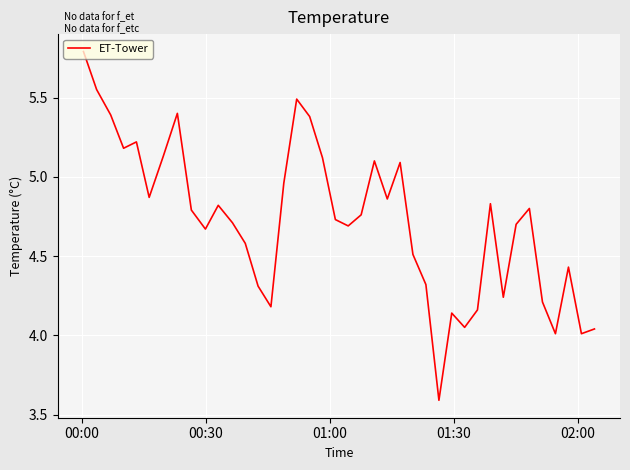

What is the minimum value shown in the chart?

3.6